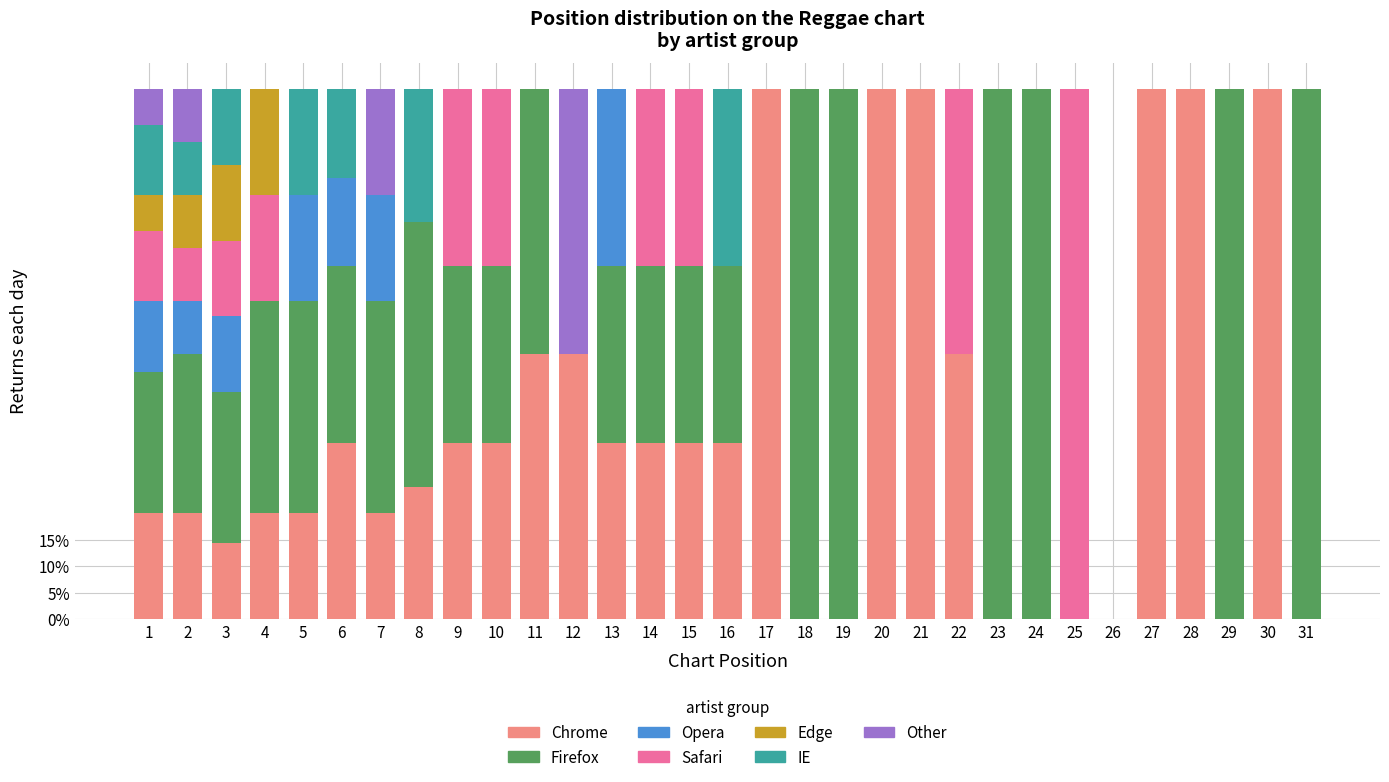

The value of Chrome at 17 is 25.7. True or false?

False